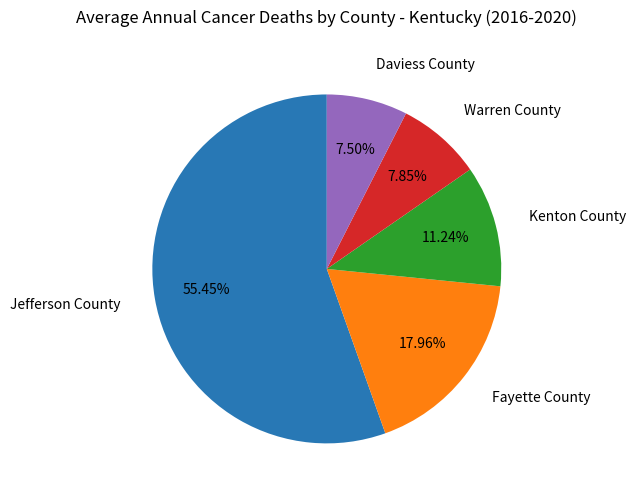

Is the sum of Daviess County and Fayette County greater than half?

No